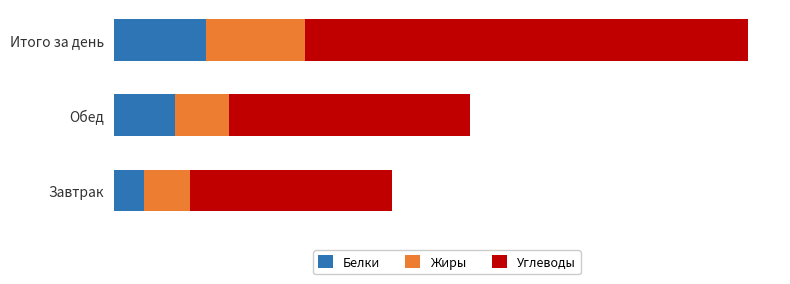

Reading right to left, transcribe all the data shown in this chart.

Белки: 48.9	32.7	16.1
Жиры: 53.1	28.5	24.7
Углеводы: 236.1	128.4	107.7